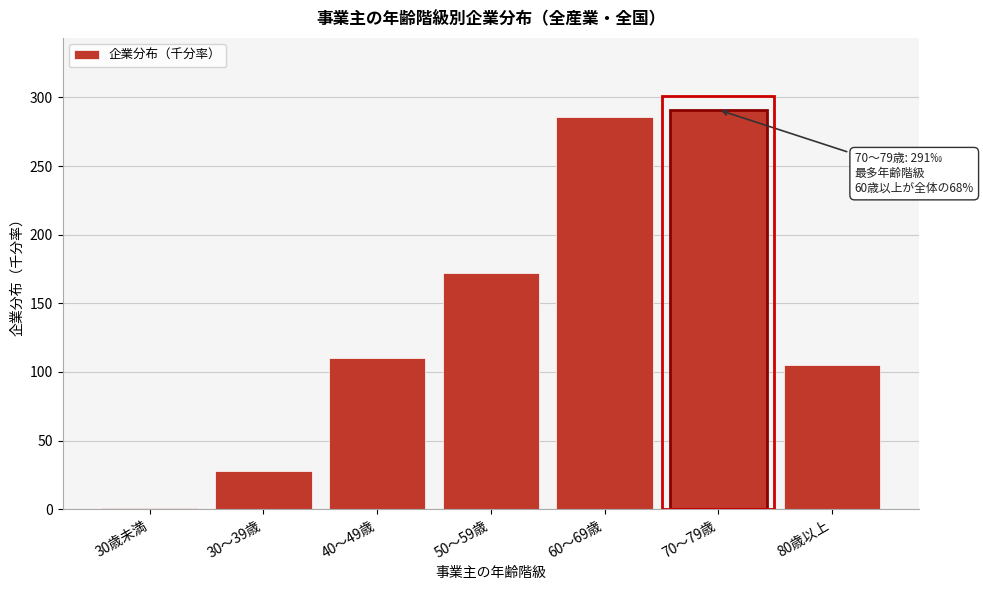

Reading left to right, list all the values displayed in this chart.

30歳未満=1	30～39歳=28	40～49歳=110	50～59歳=172	60～69歳=286	70～79歳=291	80歳以上=105